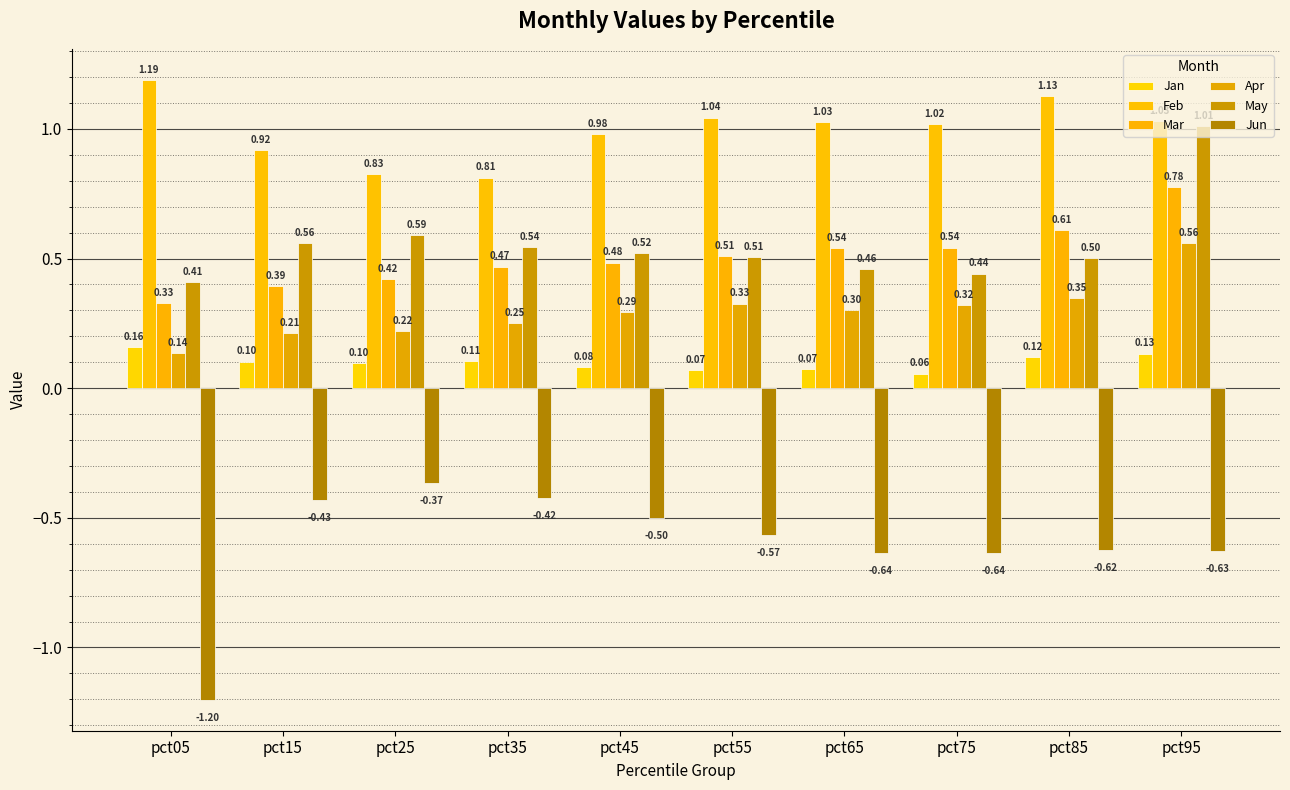

Is the value of Mar at pct65 greater than the value of Apr at pct05?

Yes